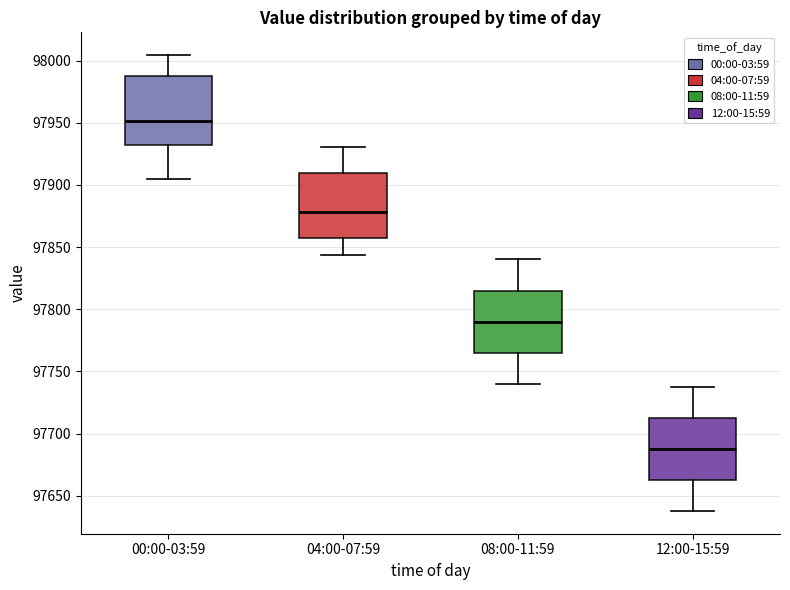

Reading left to right, read every box against the y-axis: the position of its median line, the range the box covers, and the ends of its whiskers. The values are not printed on the chart, so give them approximately, as read against the axis.

00:00-03:59: median 97950, box 97930 to 97985, whiskers 97905 to 98005
04:00-07:59: median 97880, box 97860 to 97910, whiskers 97845 to 97930
08:00-11:59: median 97790, box 97765 to 97815, whiskers 97740 to 97840
12:00-15:59: median 97690, box 97665 to 97715, whiskers 97640 to 97740